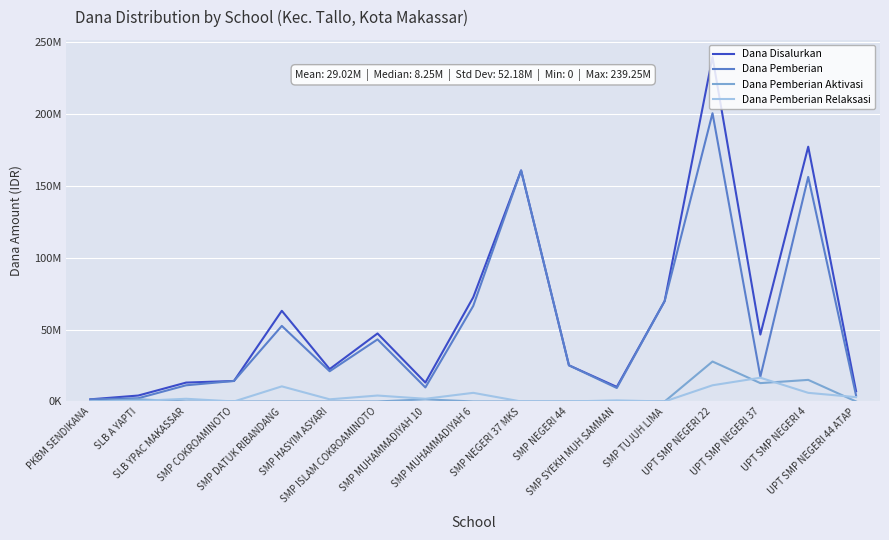

What position from the left is UPT SMP NEGERI 44 ATAP?

17